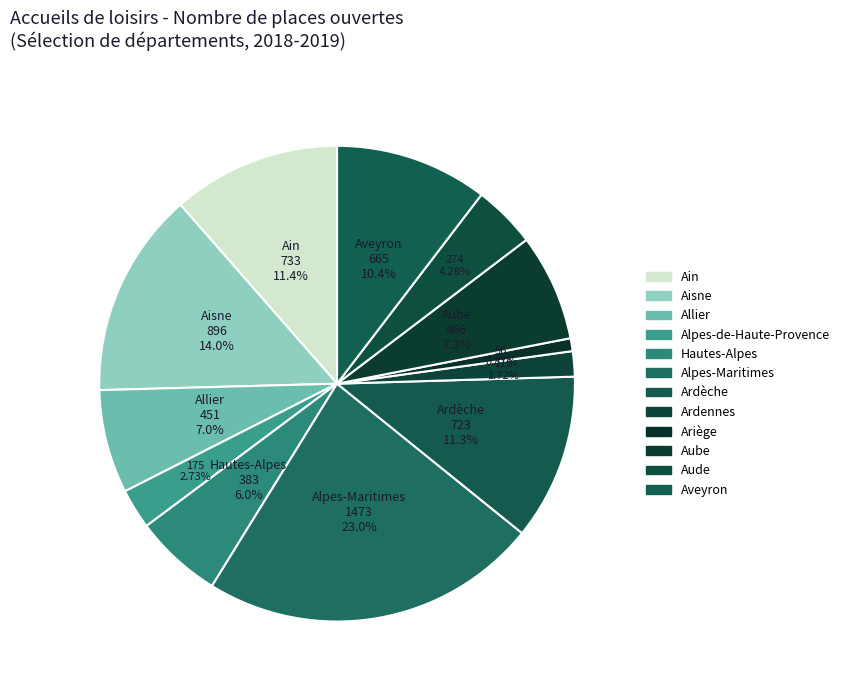

Which has a higher value, Ardennes or Alpes-Maritimes?

Alpes-Maritimes